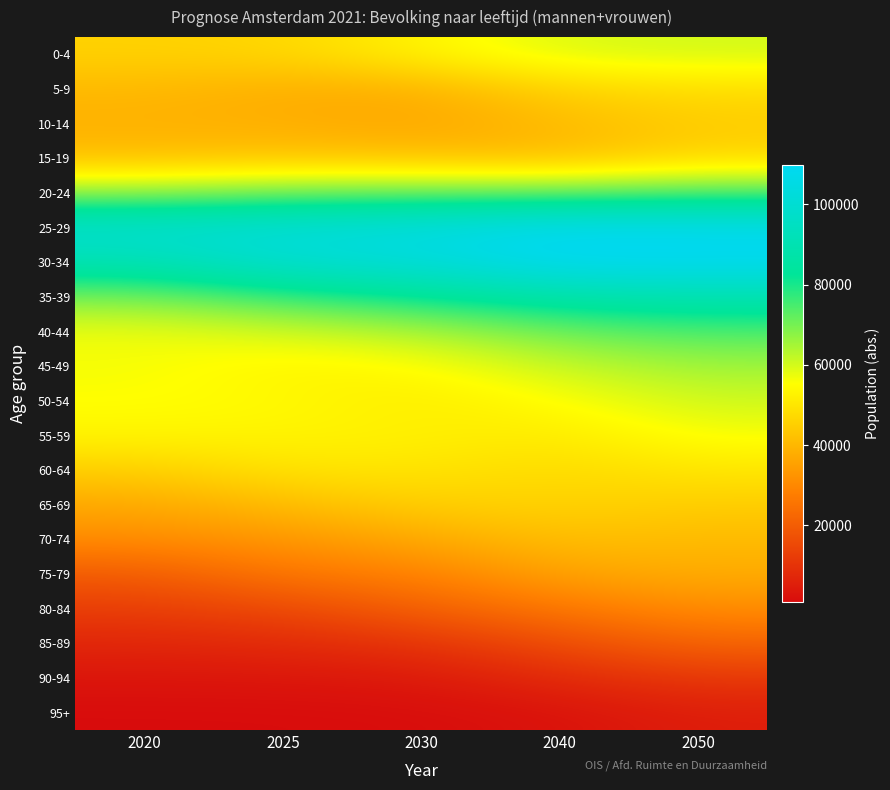

What is the difference between the highest and lowest values at 2040?

107397